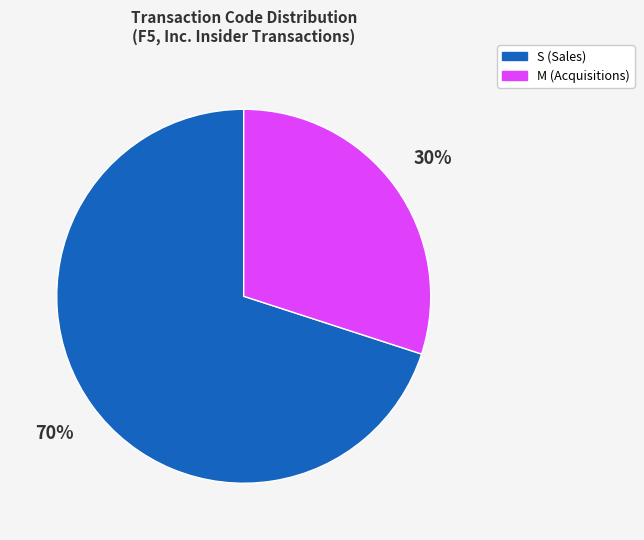

Is there any slice that represents more than half of the pie?

Yes